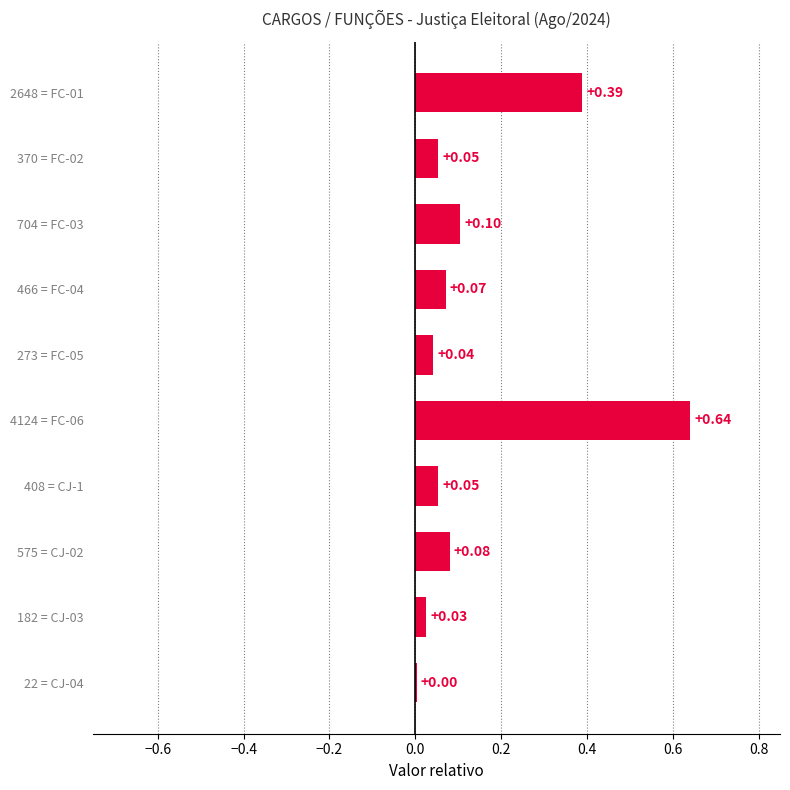

What is the sum of all values?

1.5